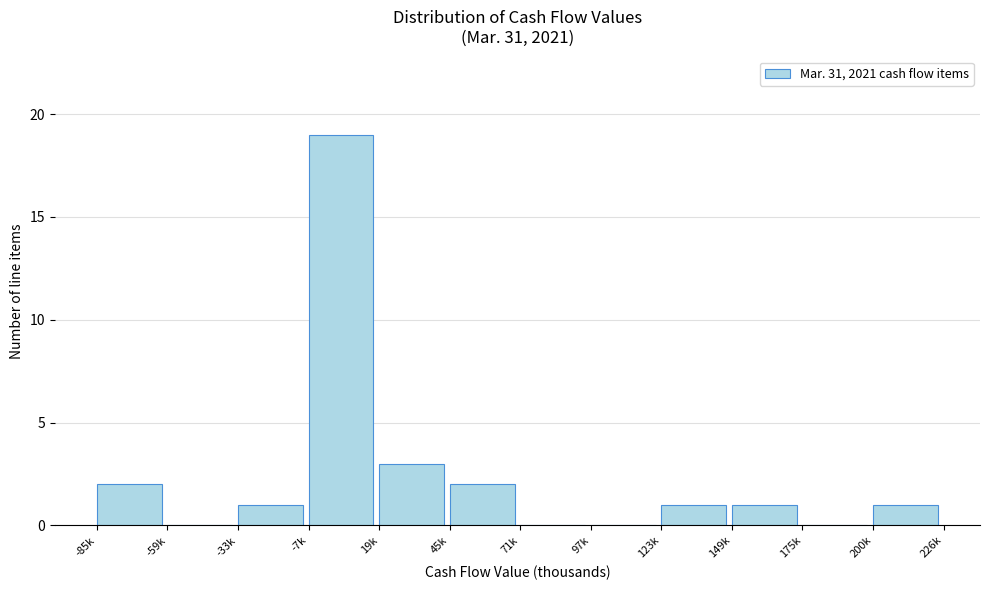

Reading left to right, extract all data points from this chart.

-85k=2	-59k=0	-33k=1	-7k=19	19k=3	45k=2	71k=0	97k=0	123k=1	149k=1	175k=0	200k=1